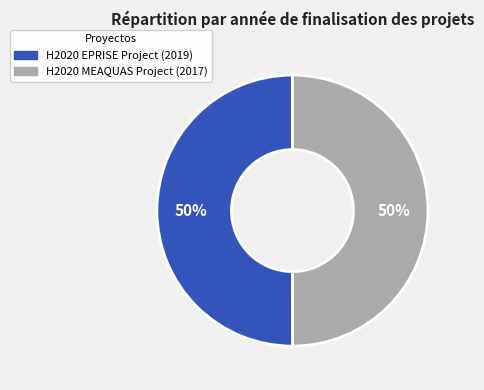

Combined, do H2020 MEAQUAS Project and H2020 EPRISE Project account for over 50%?

Yes